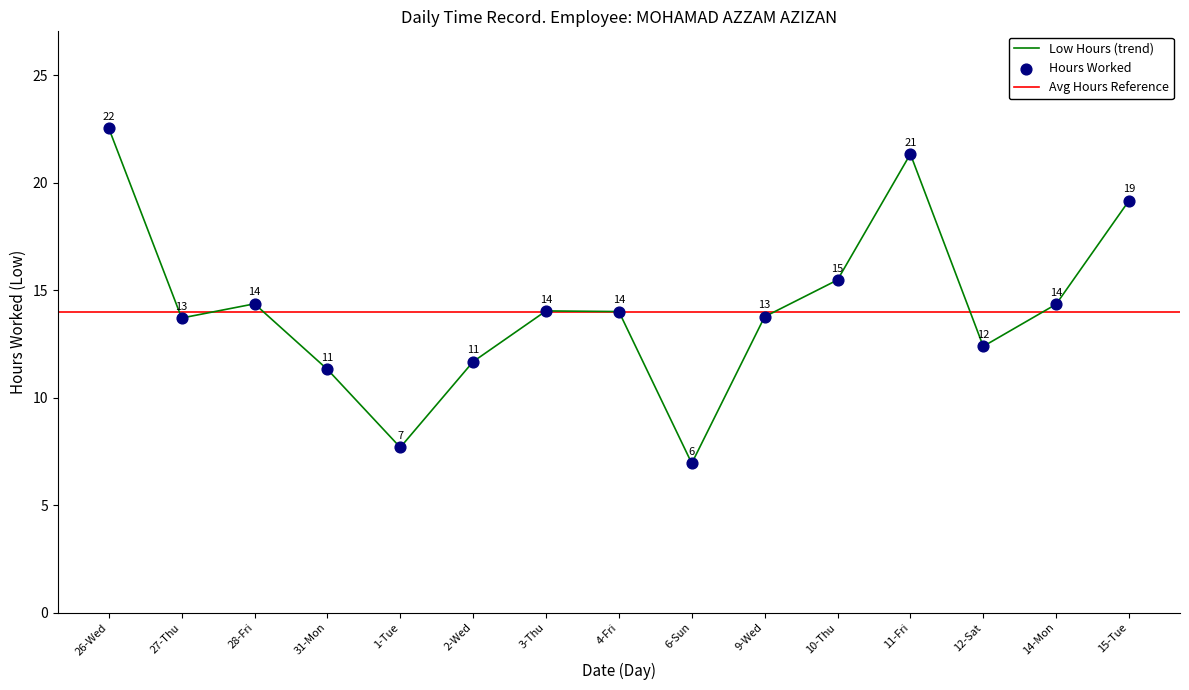

What is the change in value from 31-Mon to 11-Fri?

+10.0